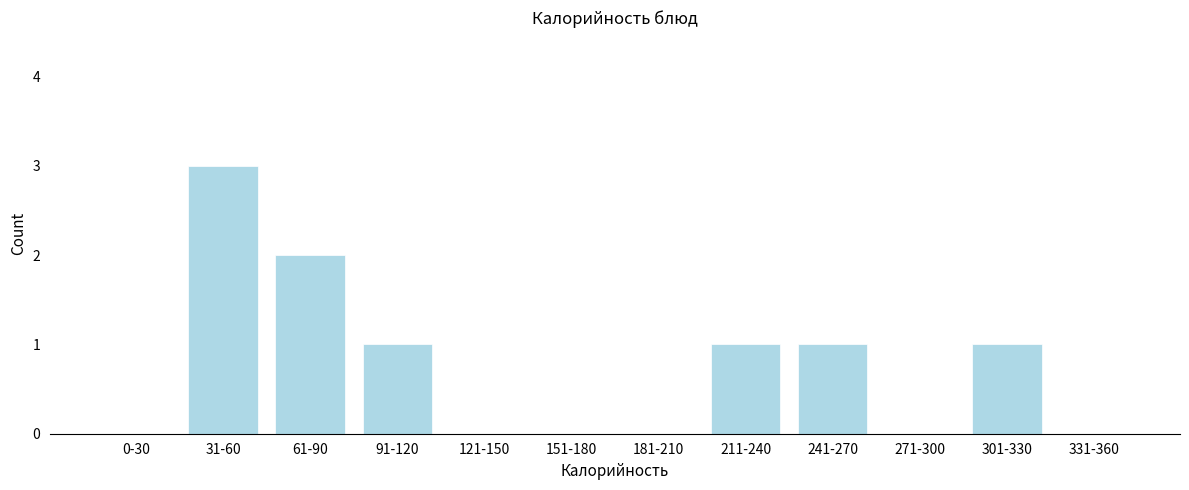

Reading left to right, extract all data points from this chart.

0-30=0	31-60=3	61-90=2	91-120=1	121-150=0	151-180=0	181-210=0	211-240=1	241-270=1	271-300=0	301-330=1	331-360=0